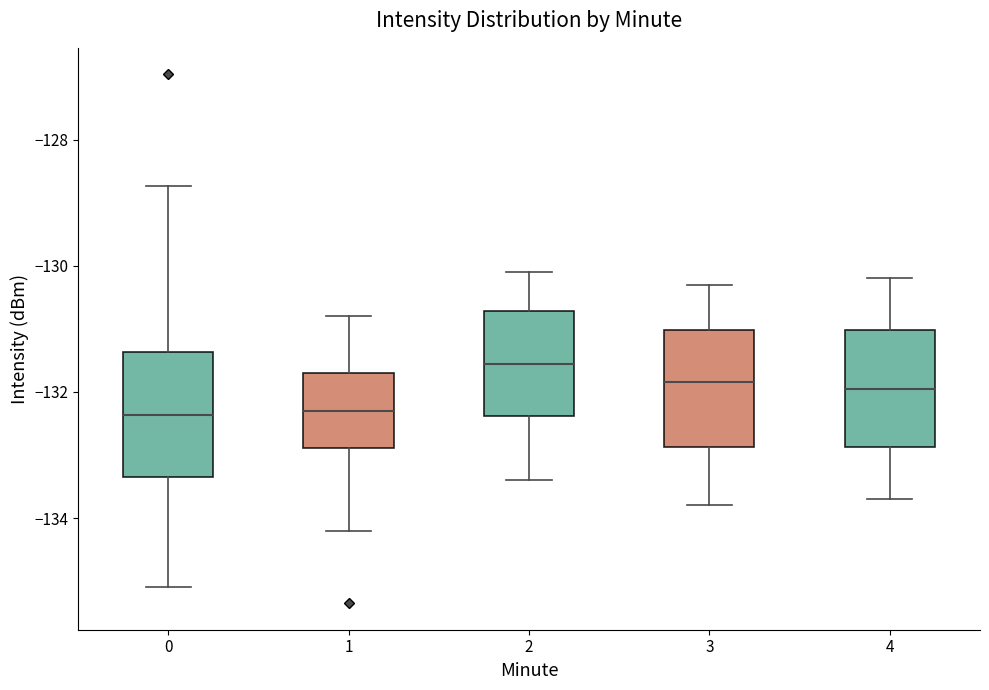

Where does the median line of the box at x = 0 sit on the y-axis? The values are not printed on the chart, so give them approximately, as read against the axis.

-132.4